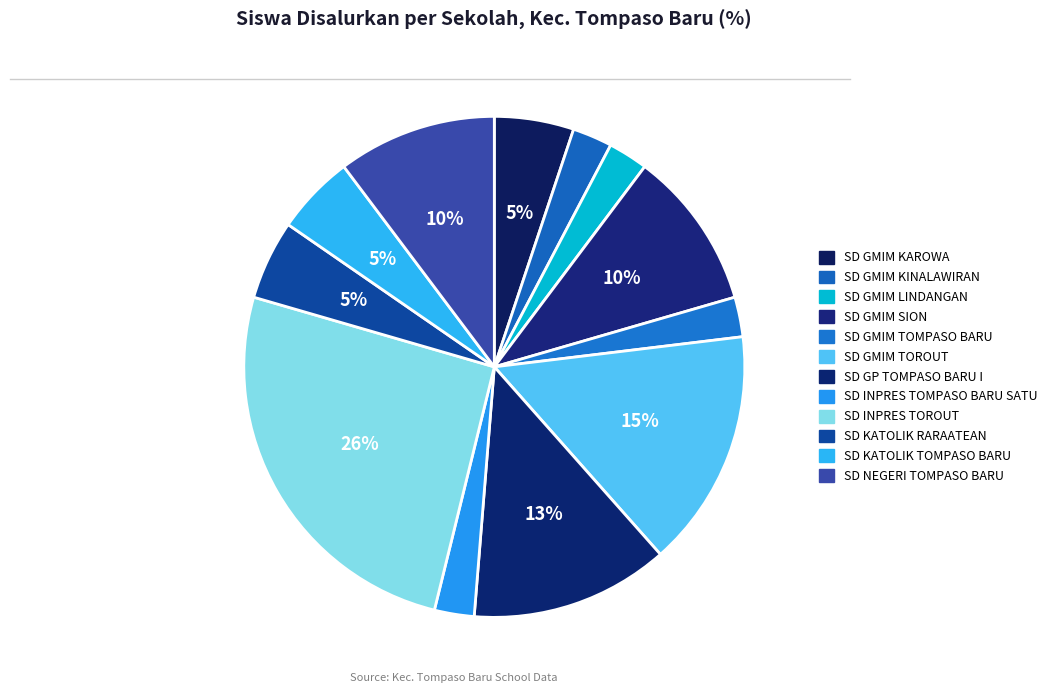

Approximately how many times larger is the value at SD KATOLIK TOMPASO BARU compared to SD INPRES TOMPASO BARU SATU?

2.0